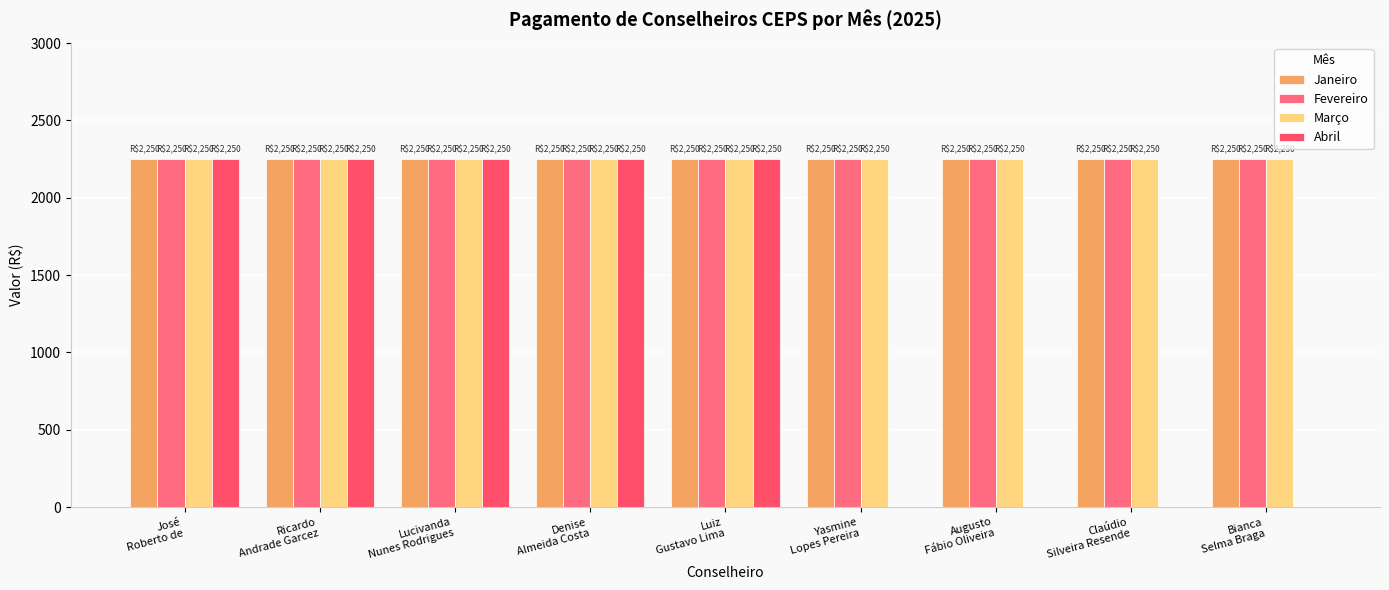

What are all the series names shown in the legend?

Janeiro, Fevereiro, Março, Abril